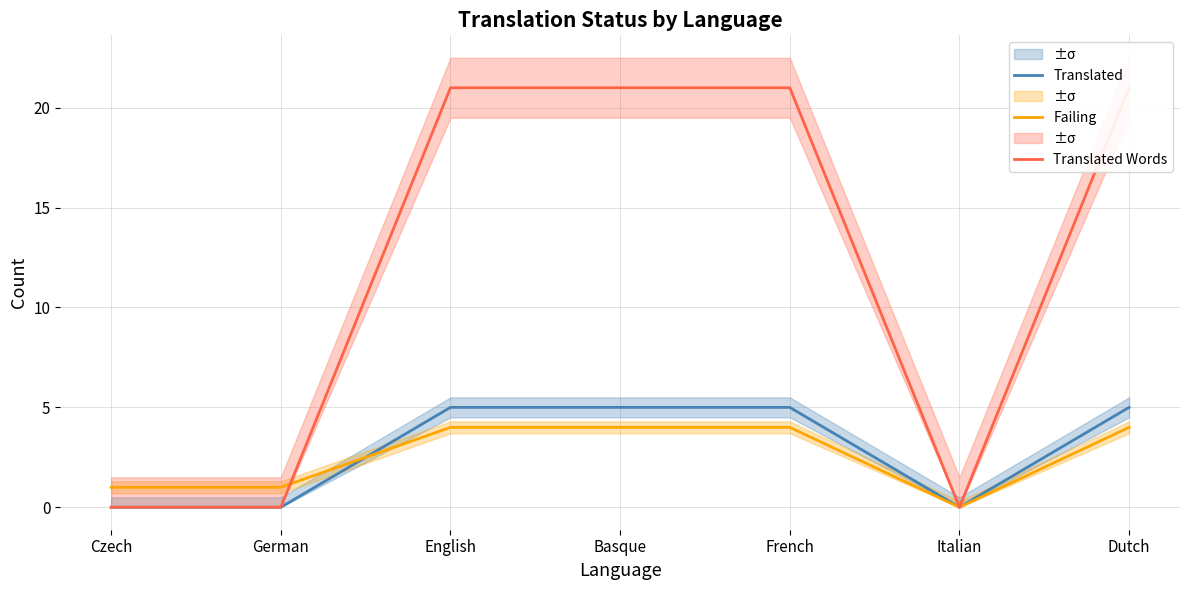

How many values in the Failing series are below 4?

3